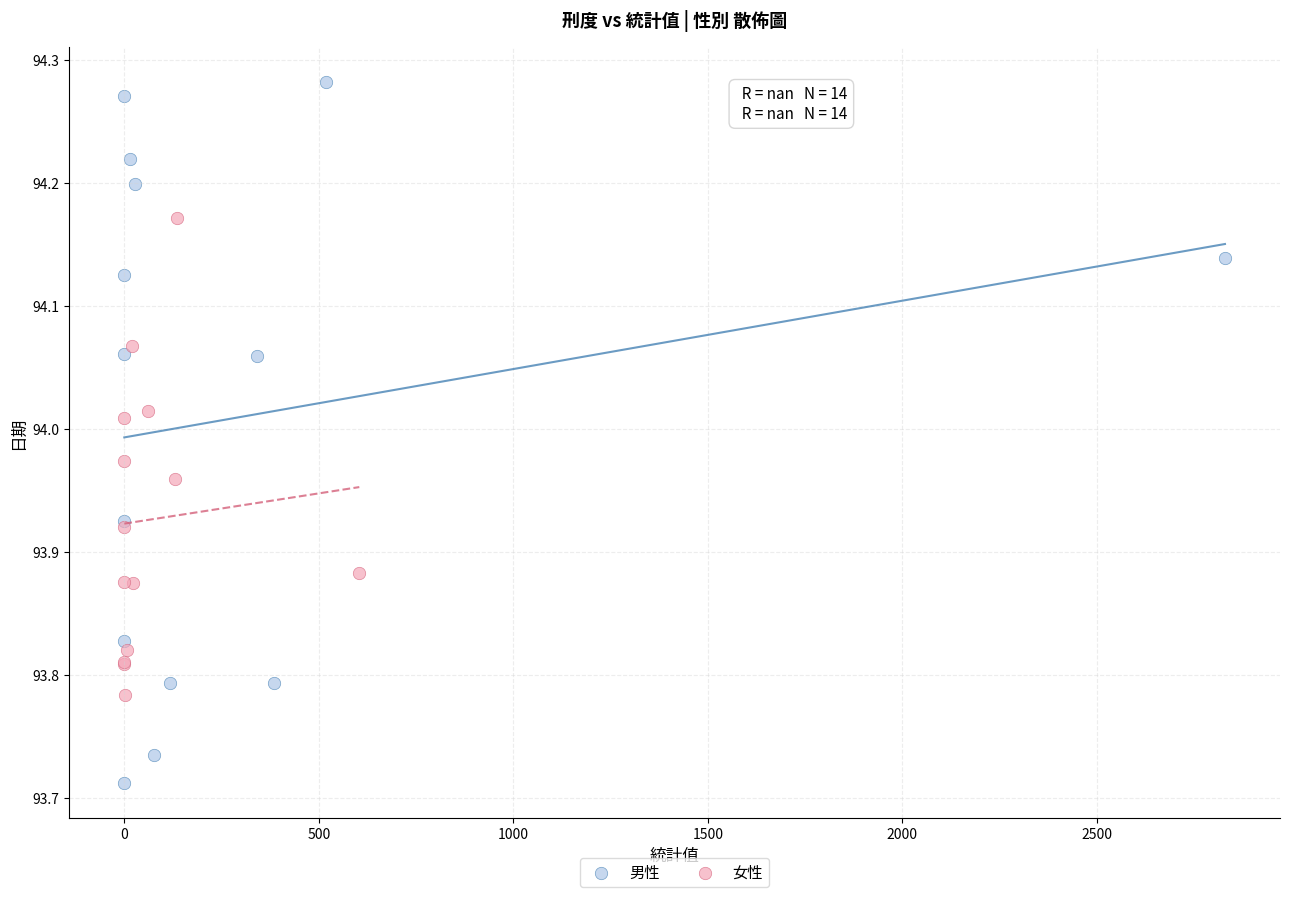

Which series has the largest Y range (max minus min)?

男性